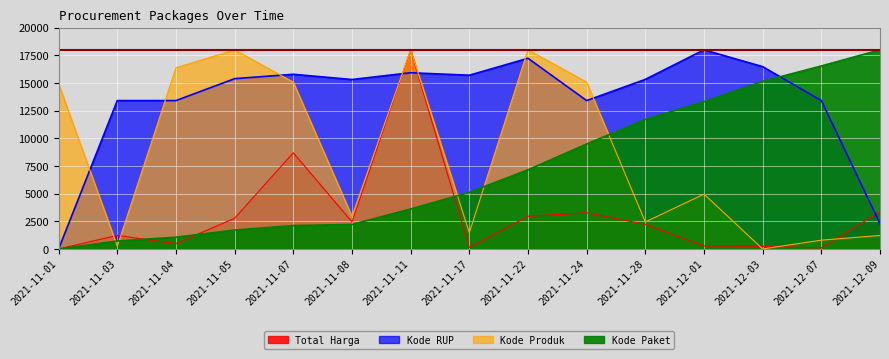

Is the value of Kode RUP at 2021-11-03 greater than the value of Total Harga at 2021-11-01?

Yes